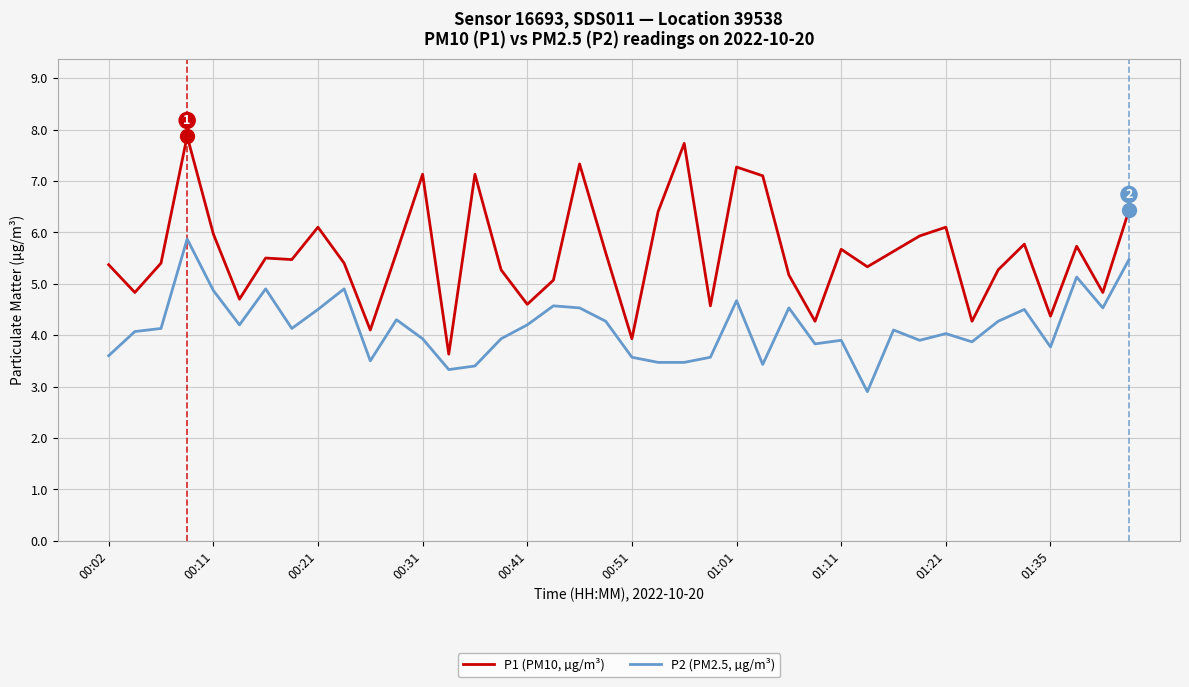

What is the greatest value displayed?

7.9